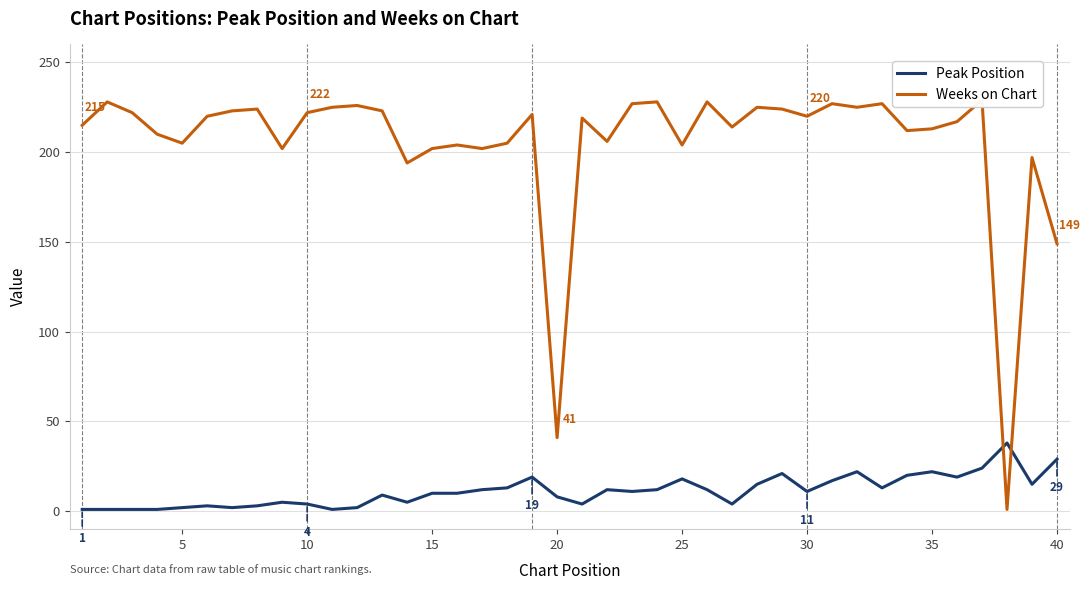

List the series in order of their overall mean, lowest first.

Peak Position, Weeks on Chart